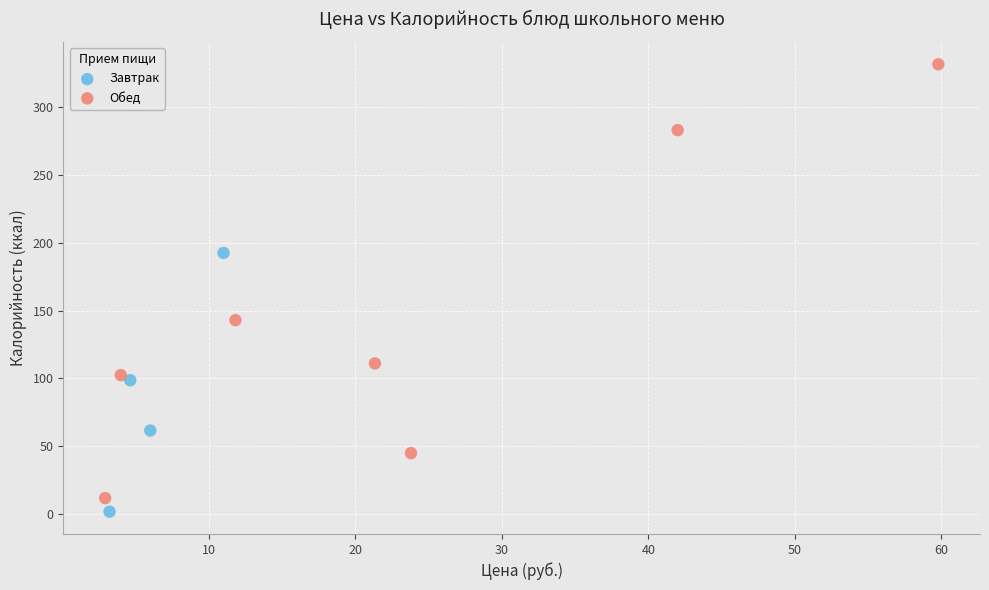

Which series has the widest spread of Y values?

Обед